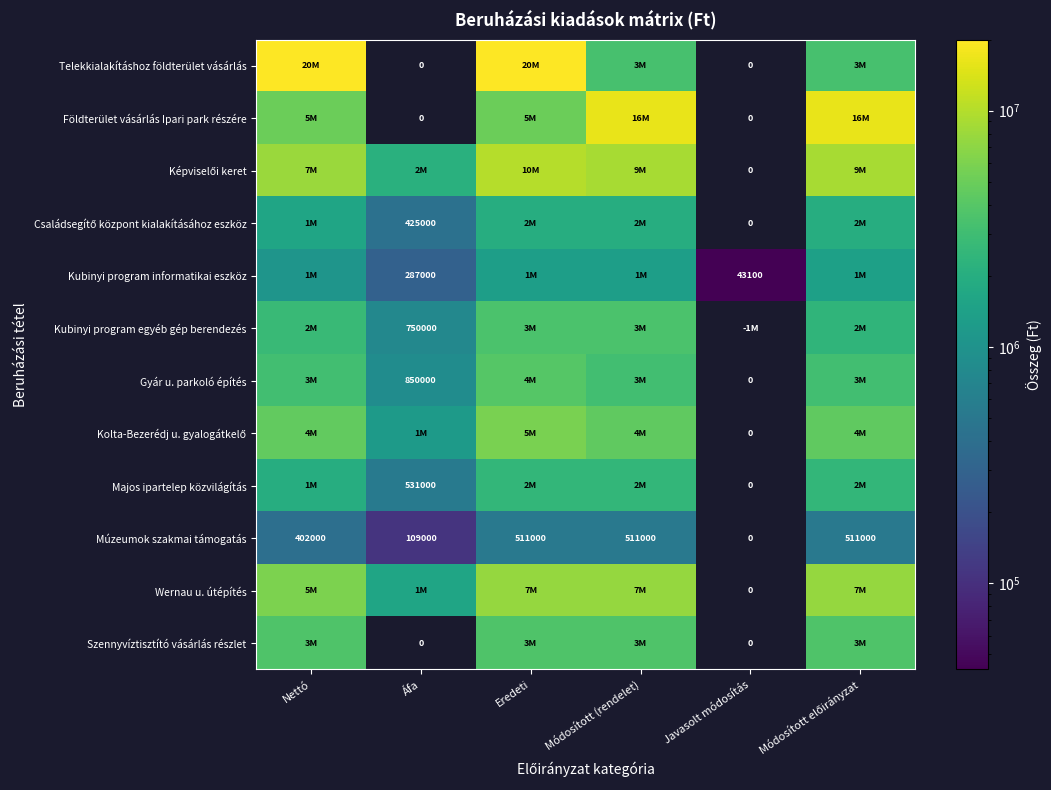

Which series has the largest range (max minus min)?

Telekkialakításhoz földterület vásárlás